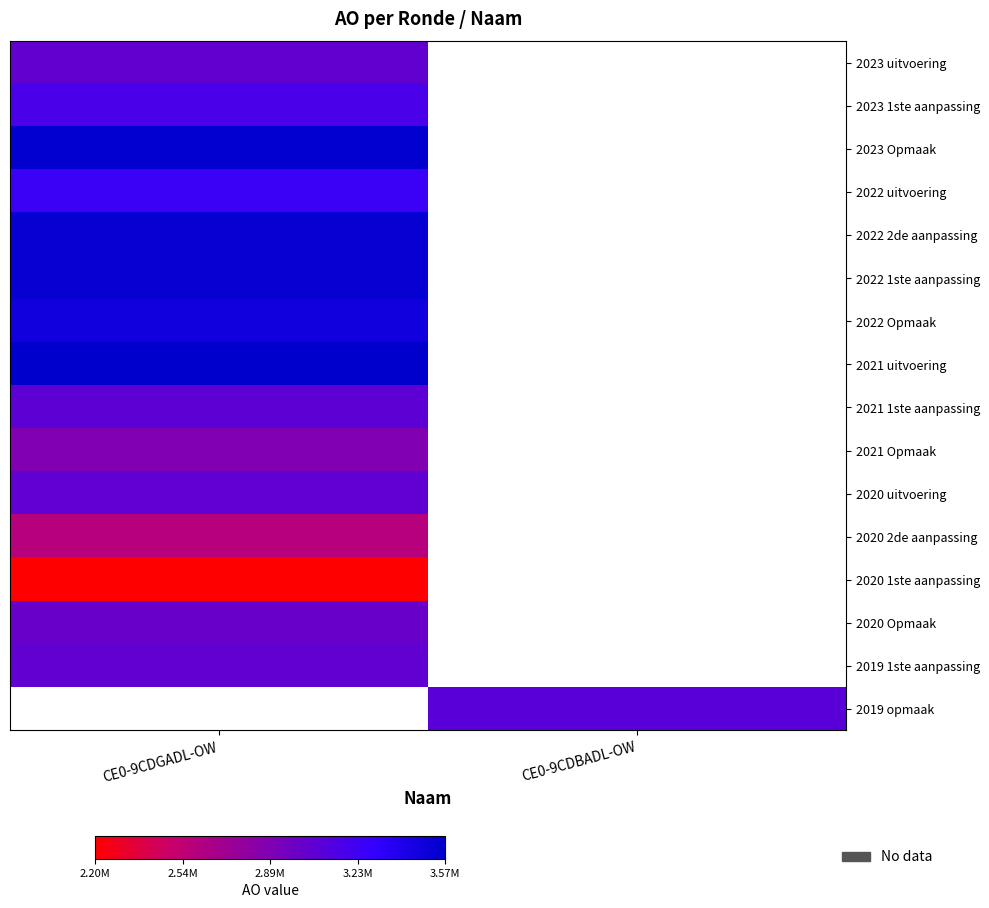

The 2021 1ste aanpassing series shows 3074027.0 at CE0-9CDGADL-OW. True or false?

True